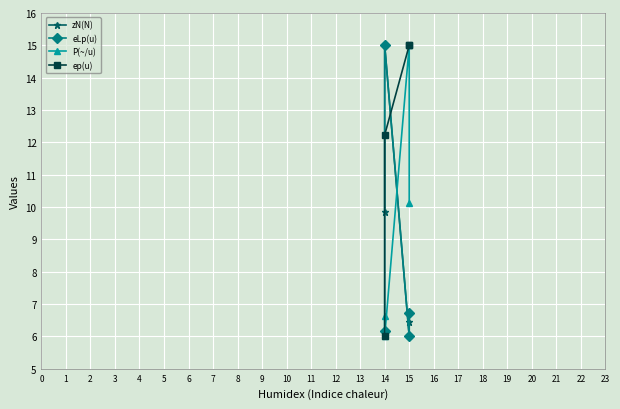

Reading right to left, transcribe all the data shown in this chart.

zN(N): 6.4	6.0	15.0	9.9
eLp(u): 6.7	6.0	15.0	6.2
P(~/u): 10.1	15.0	6.0	6.6
ep(u): 15.0	15.0	12.2	6.0